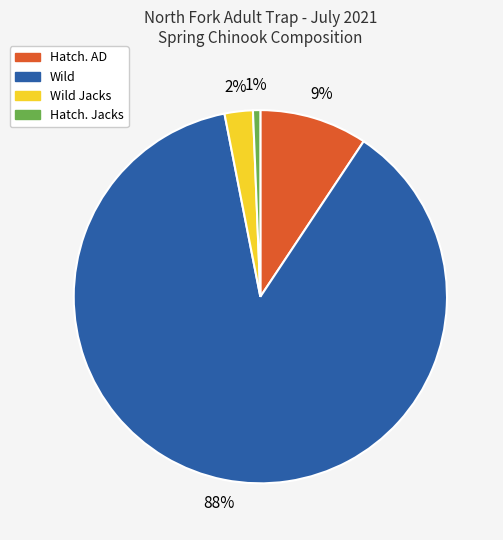

To the nearest percent, what is the average slice percentage?

25%